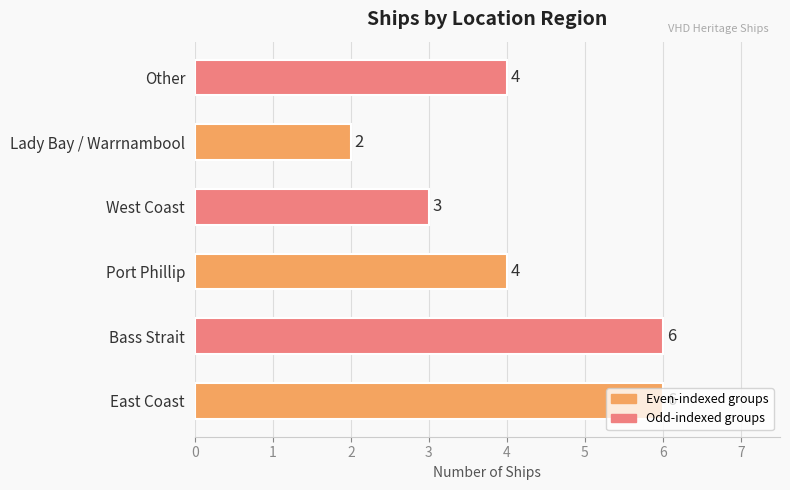

Count the values in the range 3 to 6.

5